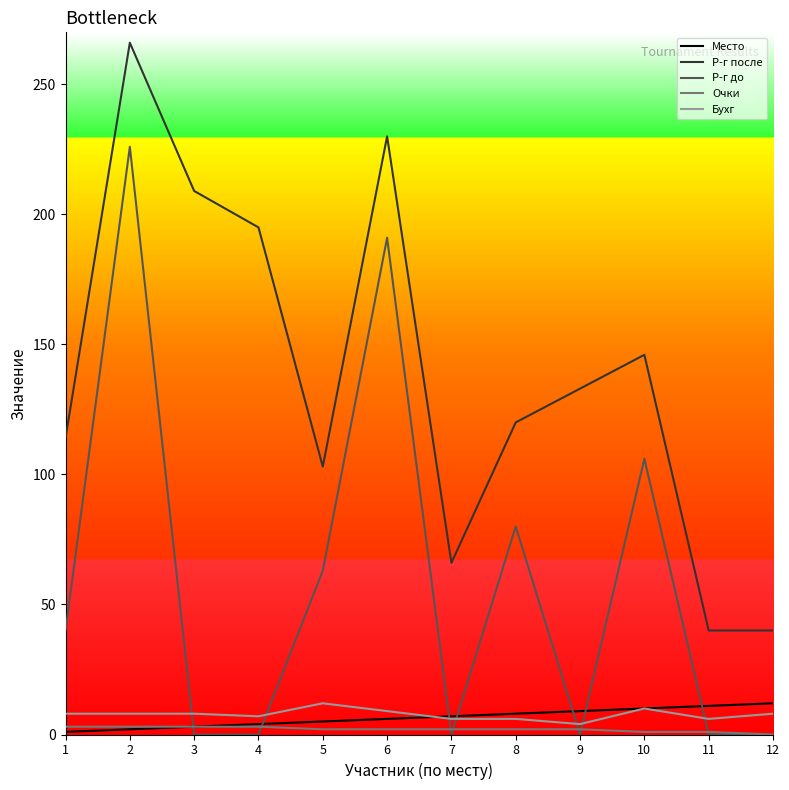

Does the chart display data point markers on the line(s)?

No